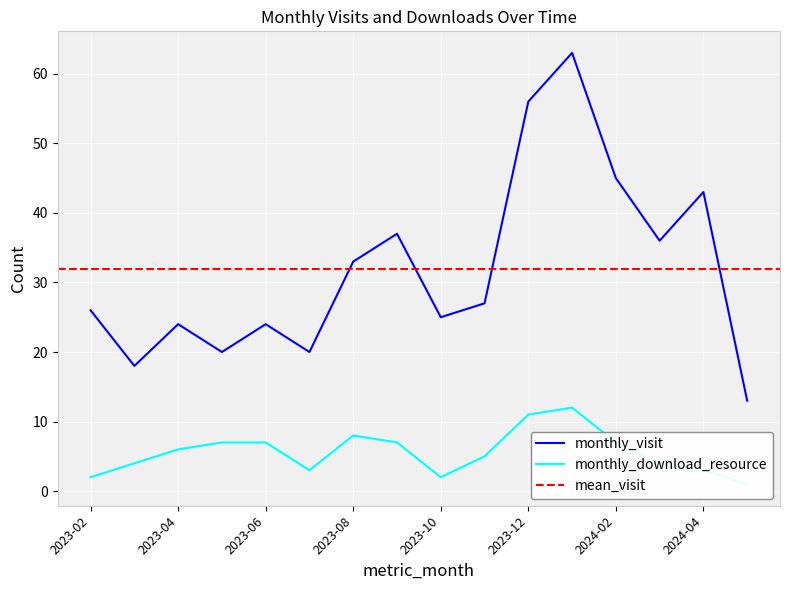

What is the label of the 10th point from the right?

2023-08